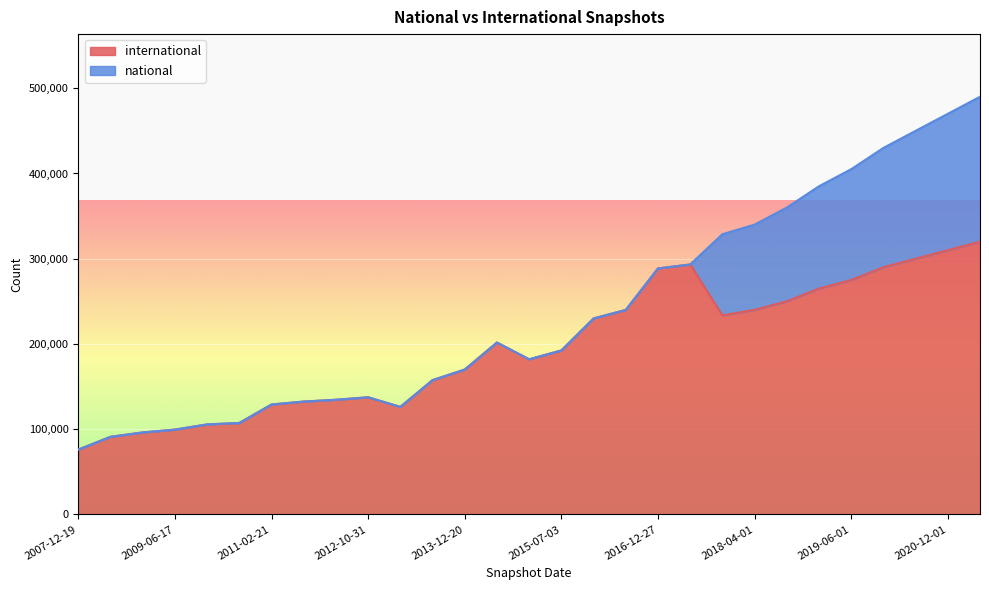

How many points are lower than both their immediate neighbors (excluding endpoints)?

3